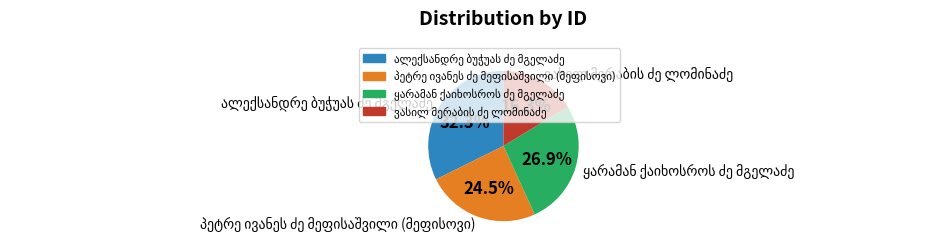

Is there a majority slice in this chart?

No